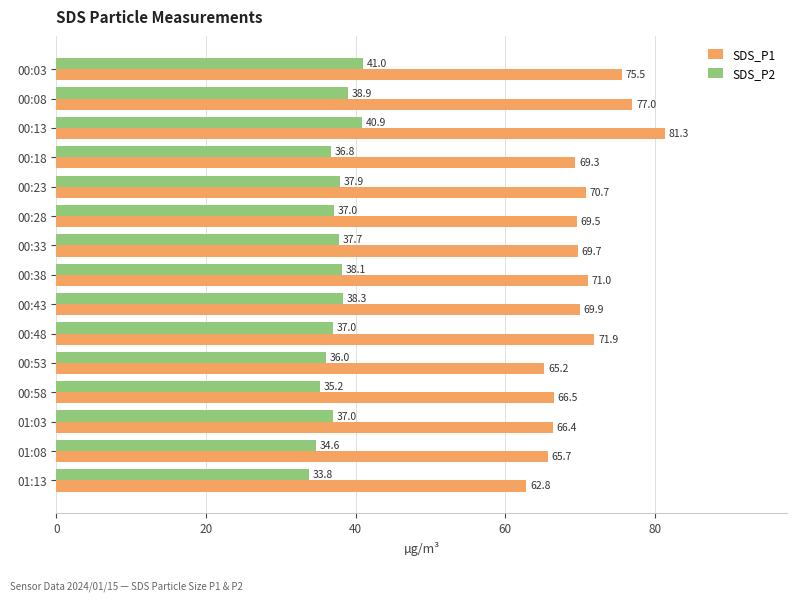

What is the average value of the SDS_P2 series?

37.3